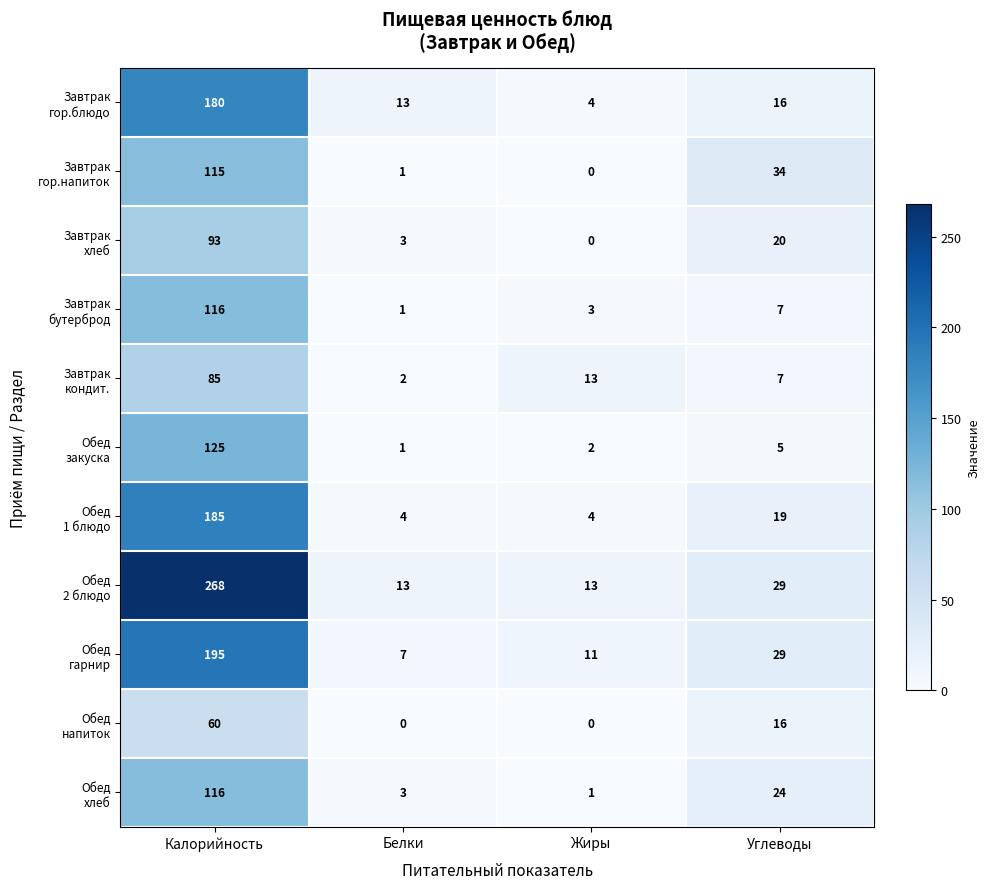

What is the total value across all series at Белки?

48